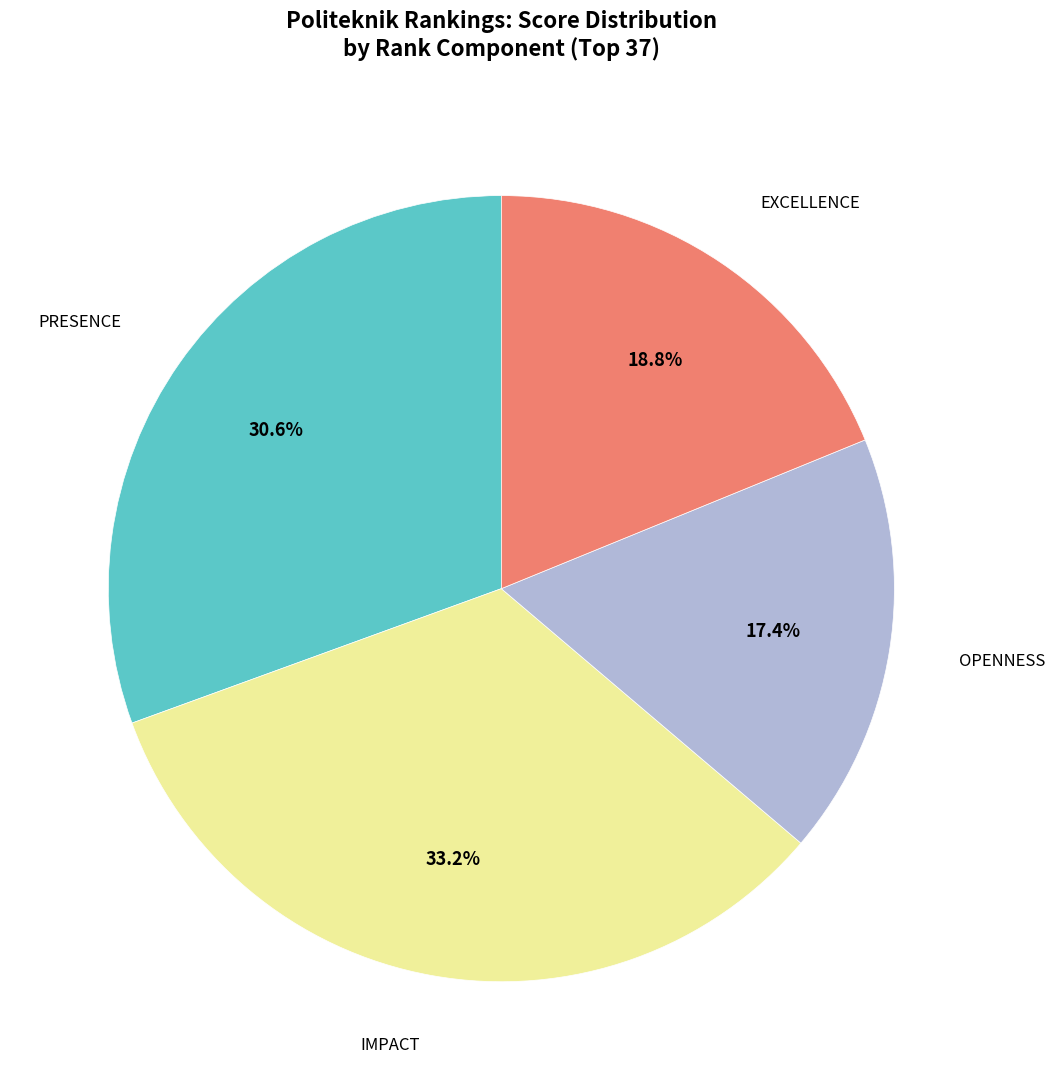

Is there a majority slice in this chart?

No